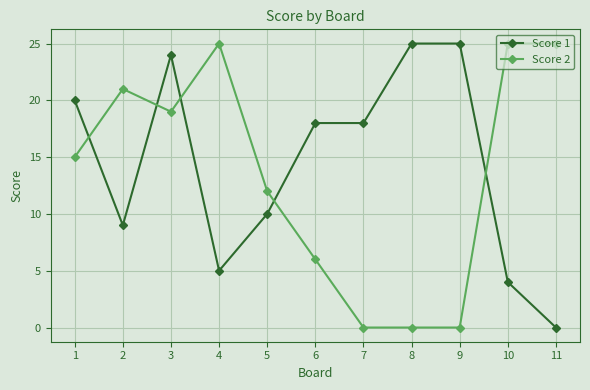

Where do Score 2 and Score 1 first cross each other?

1 and 2